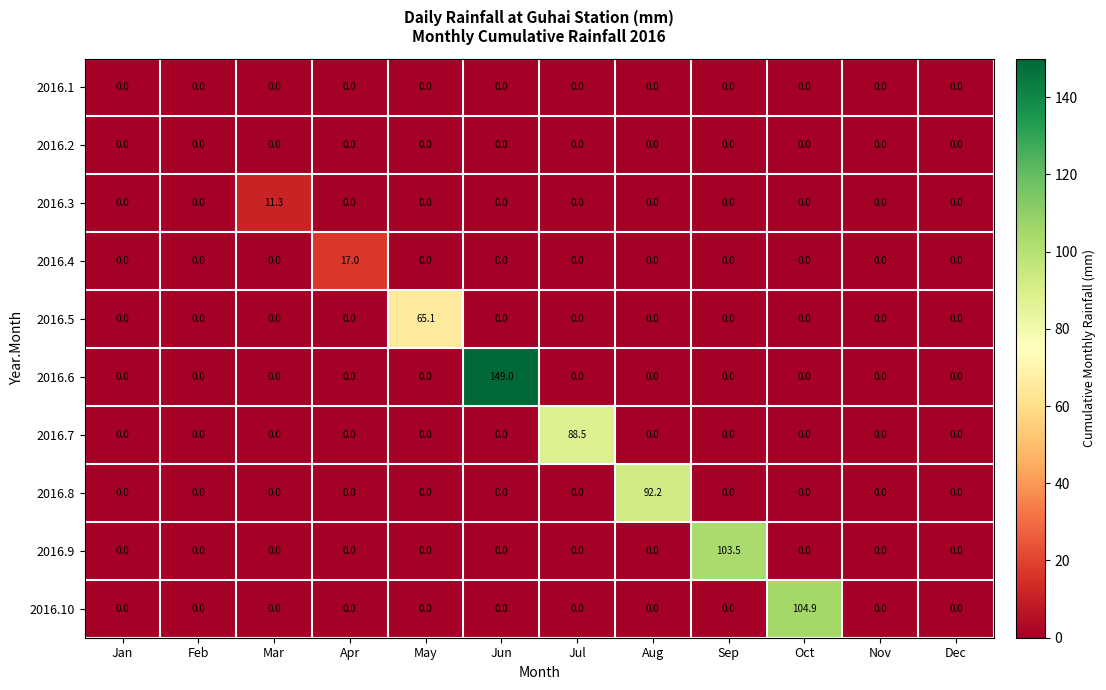

Which series has the largest range (max minus min)?

2016.6